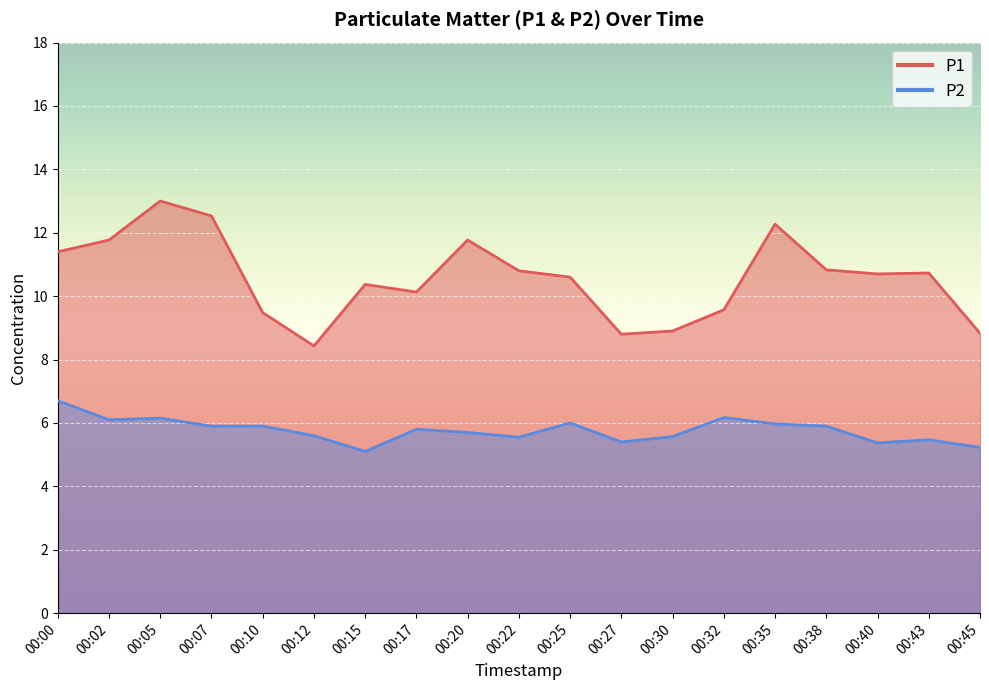

What is the greatest value displayed?

13.0